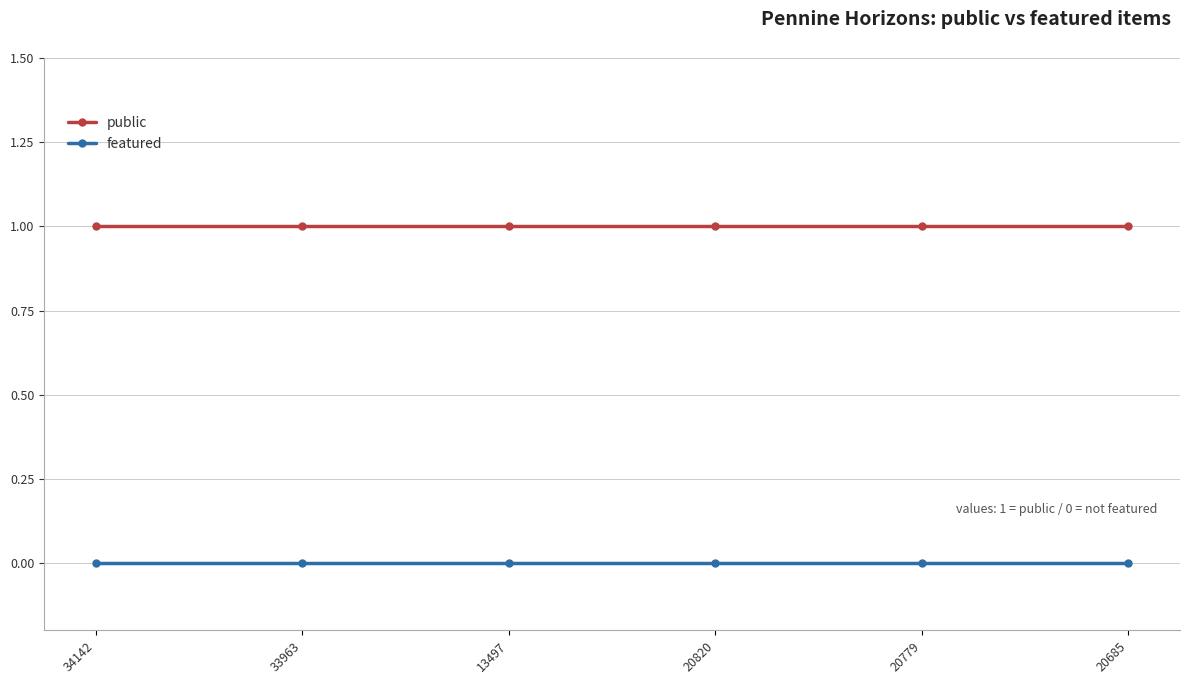

True or false: featured has a value of 0 at 20685.

True